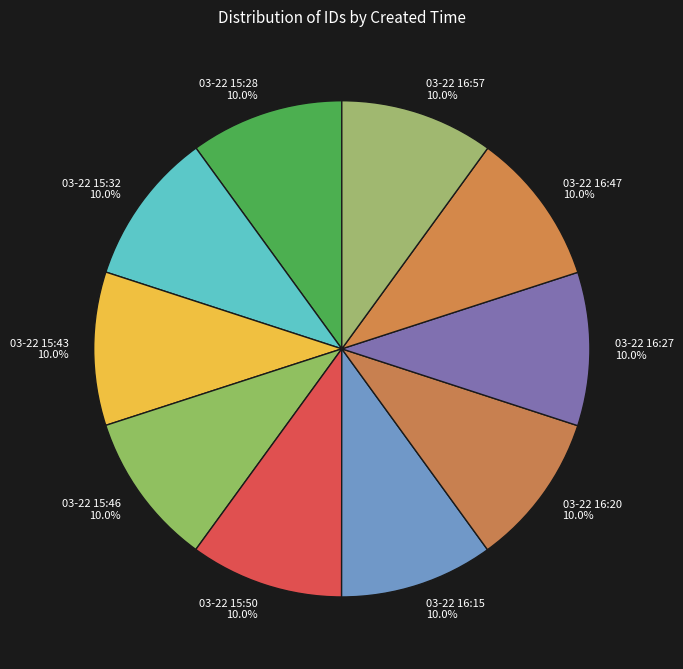

Is it true that 03-22 16:15 is 10% of the pie?

True